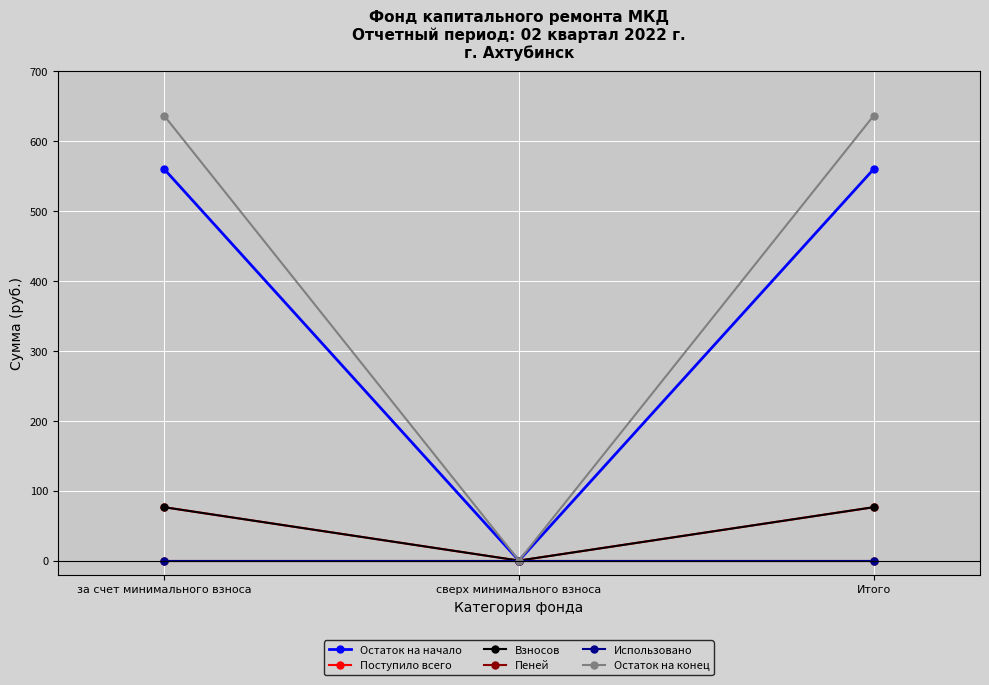

How many data points in Остаток на начало are less than 560?

1